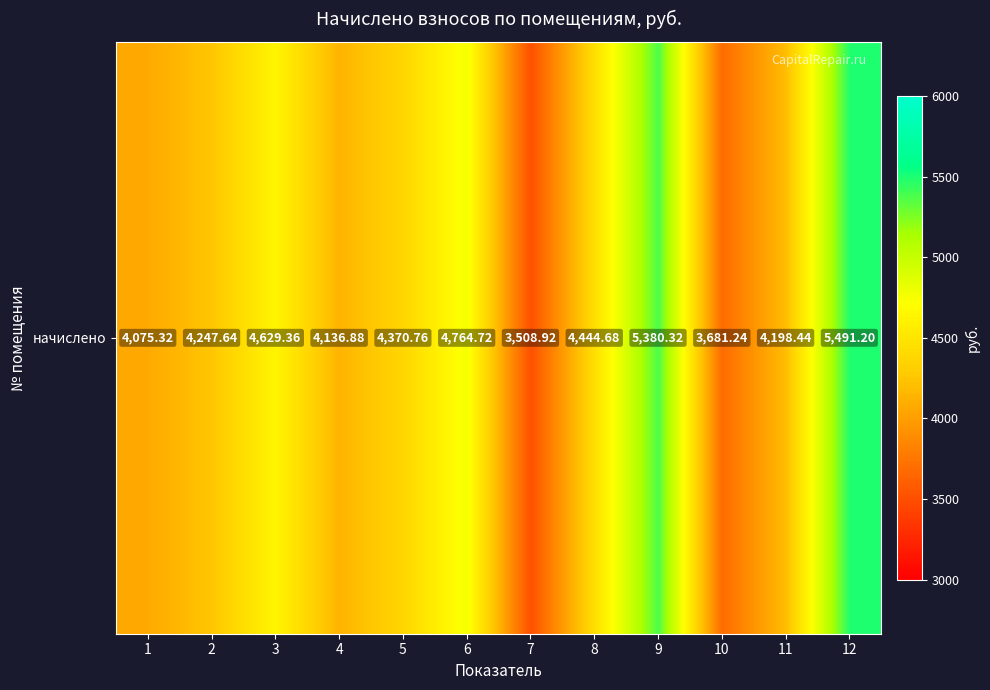

What is the maximum value shown in the chart?

5491.2